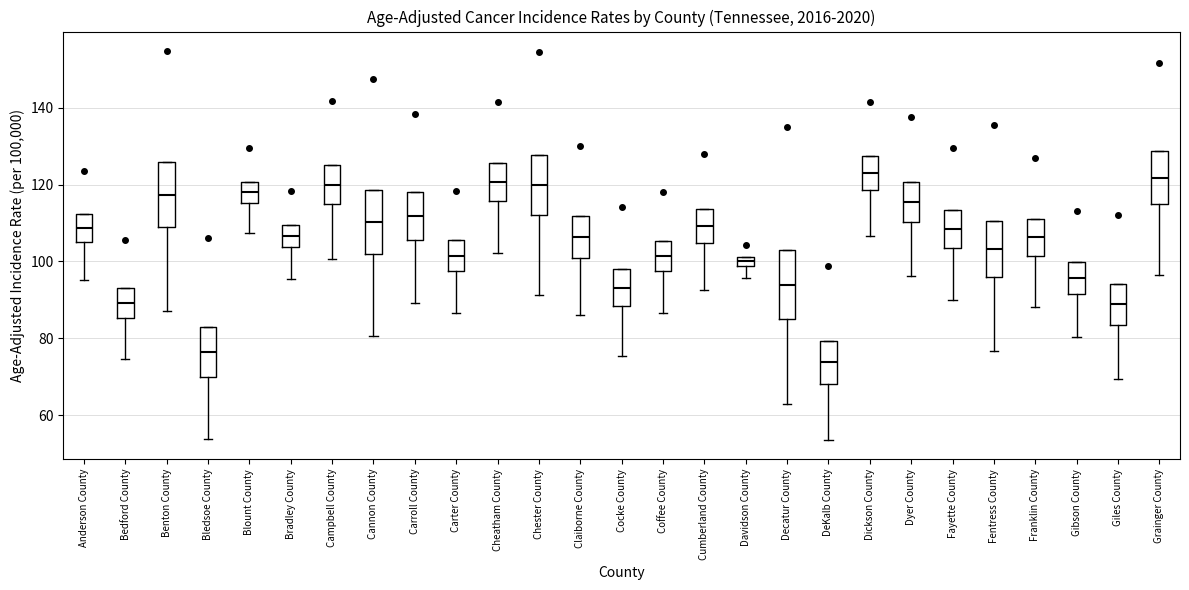

Where is the lower edge of the box for Davidson County on the y-axis? The values are not printed on the chart, so give them approximately, as read against the axis.

98